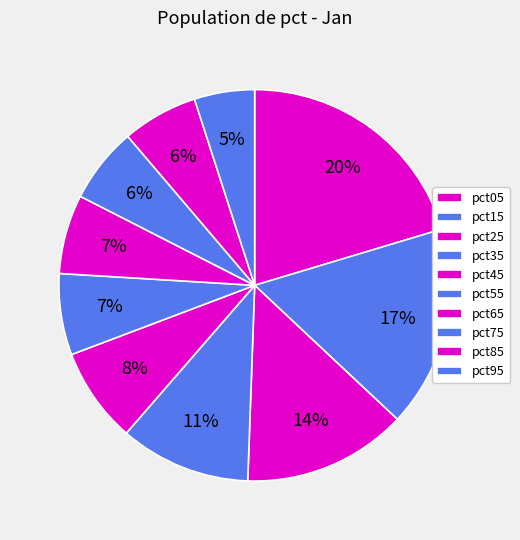

To the nearest percent, what percentage of the pie is pct65?

7%